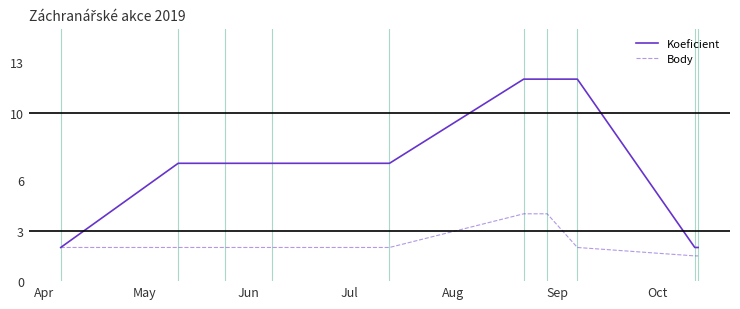

Which series has the largest total across all categories?

Koeficient